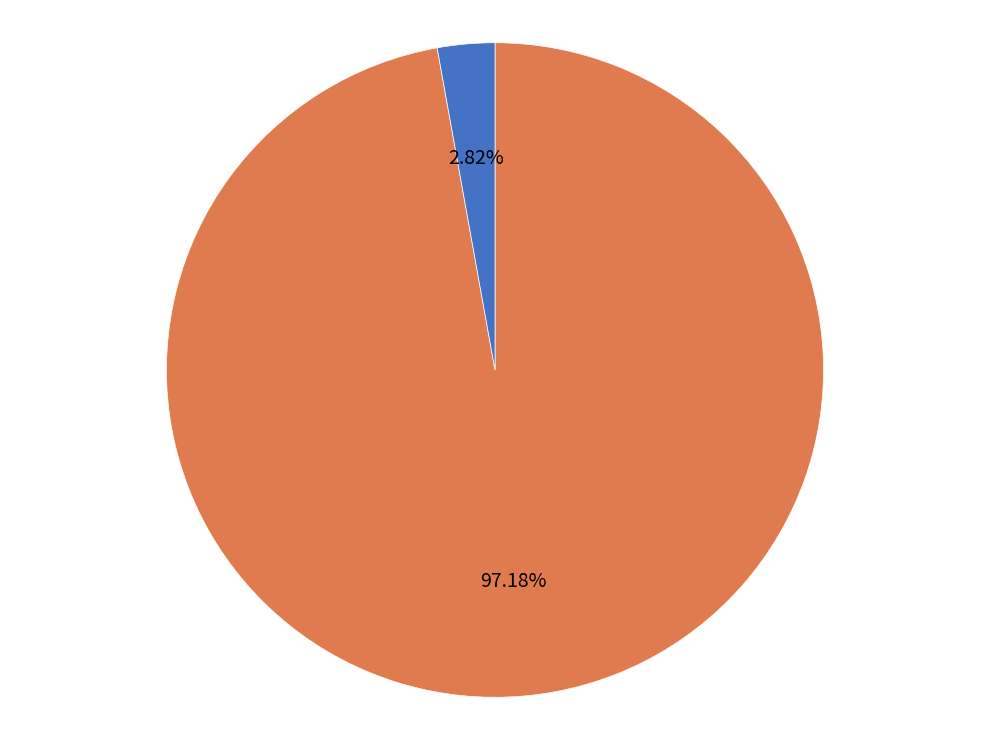

Count the number of slices in the pie.

2